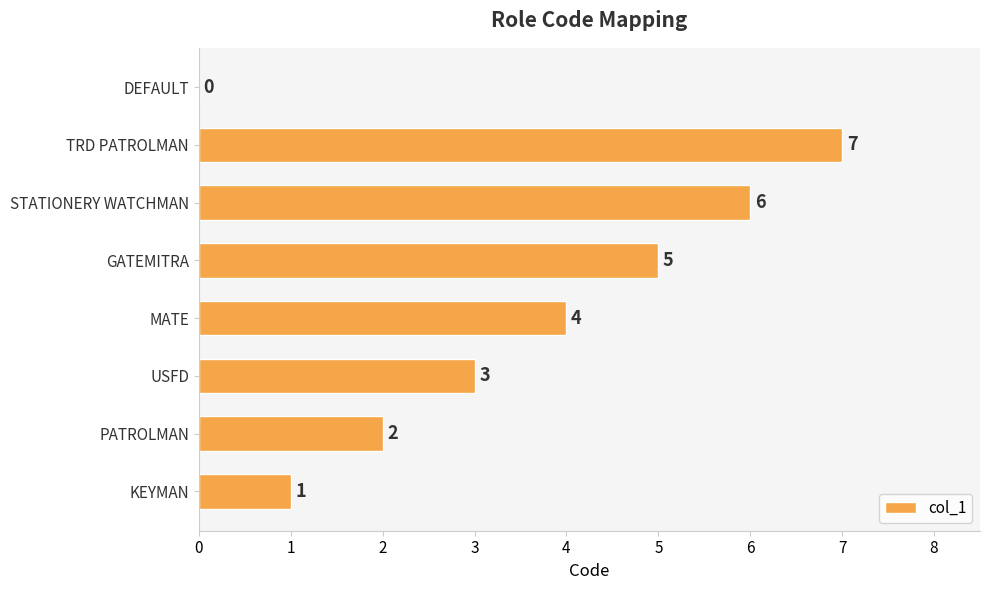

At which category does the chart reach its peak across all series?

TRD PATROLMAN